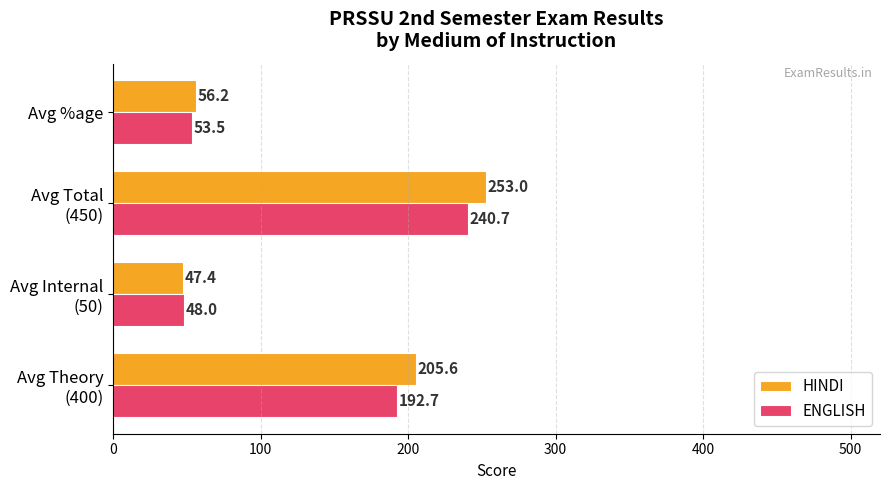

Which series has the largest total across all categories?

HINDI